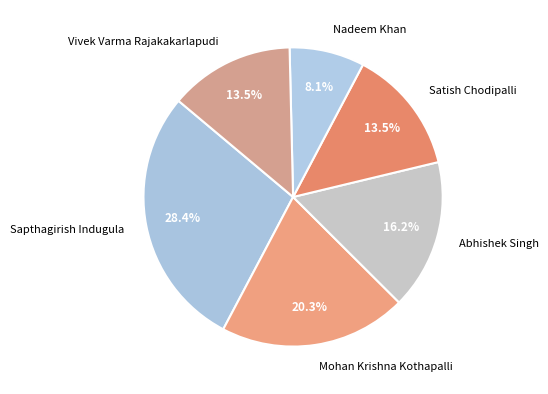

Between Sapthagirish Indugula and Abhishek Singh, which is larger?

Sapthagirish Indugula